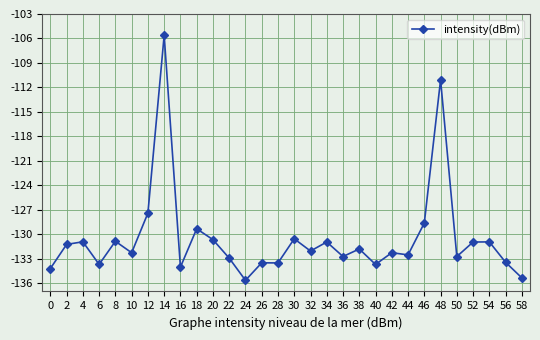

True or false: the data shows -88.0 at 0.

False